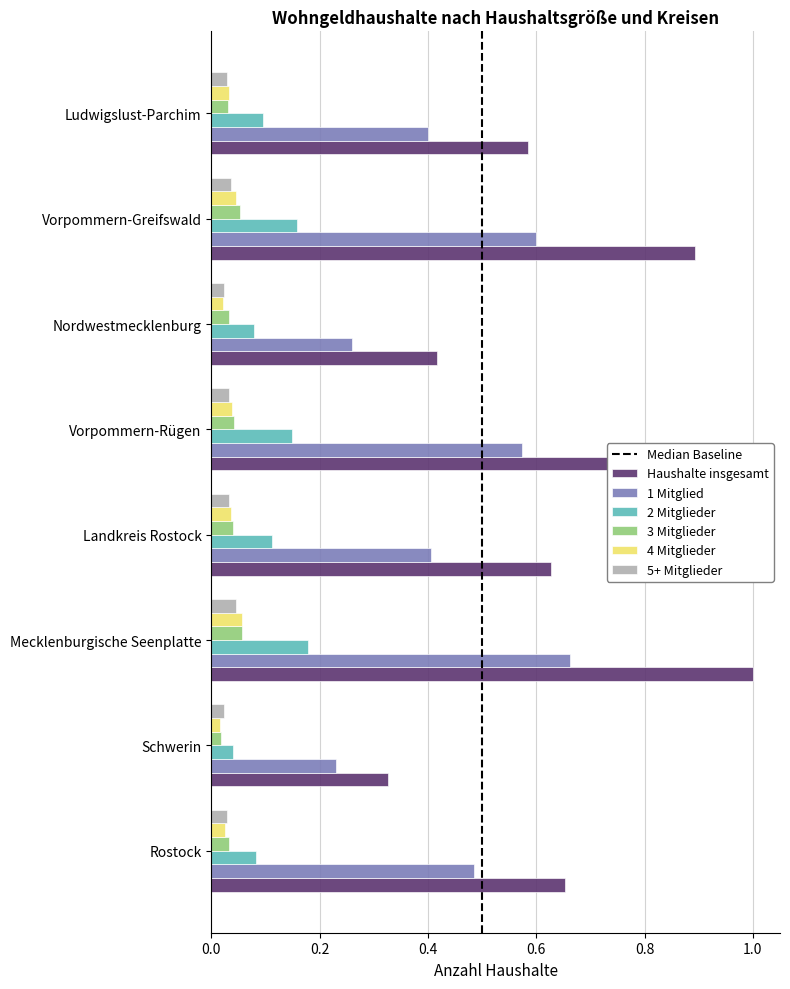

What is the difference between the highest and lowest values at Vorpommern-Greifswald?

0.9